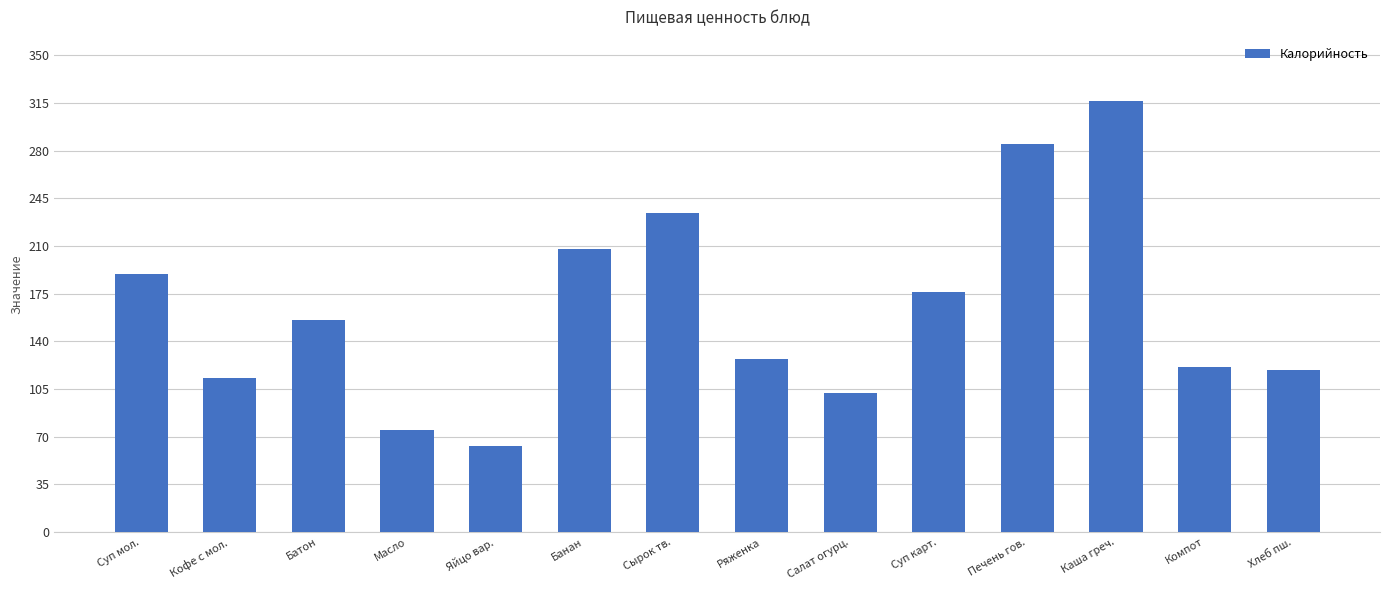

Is it true that the value at Салат огурц. is 64.3?

False